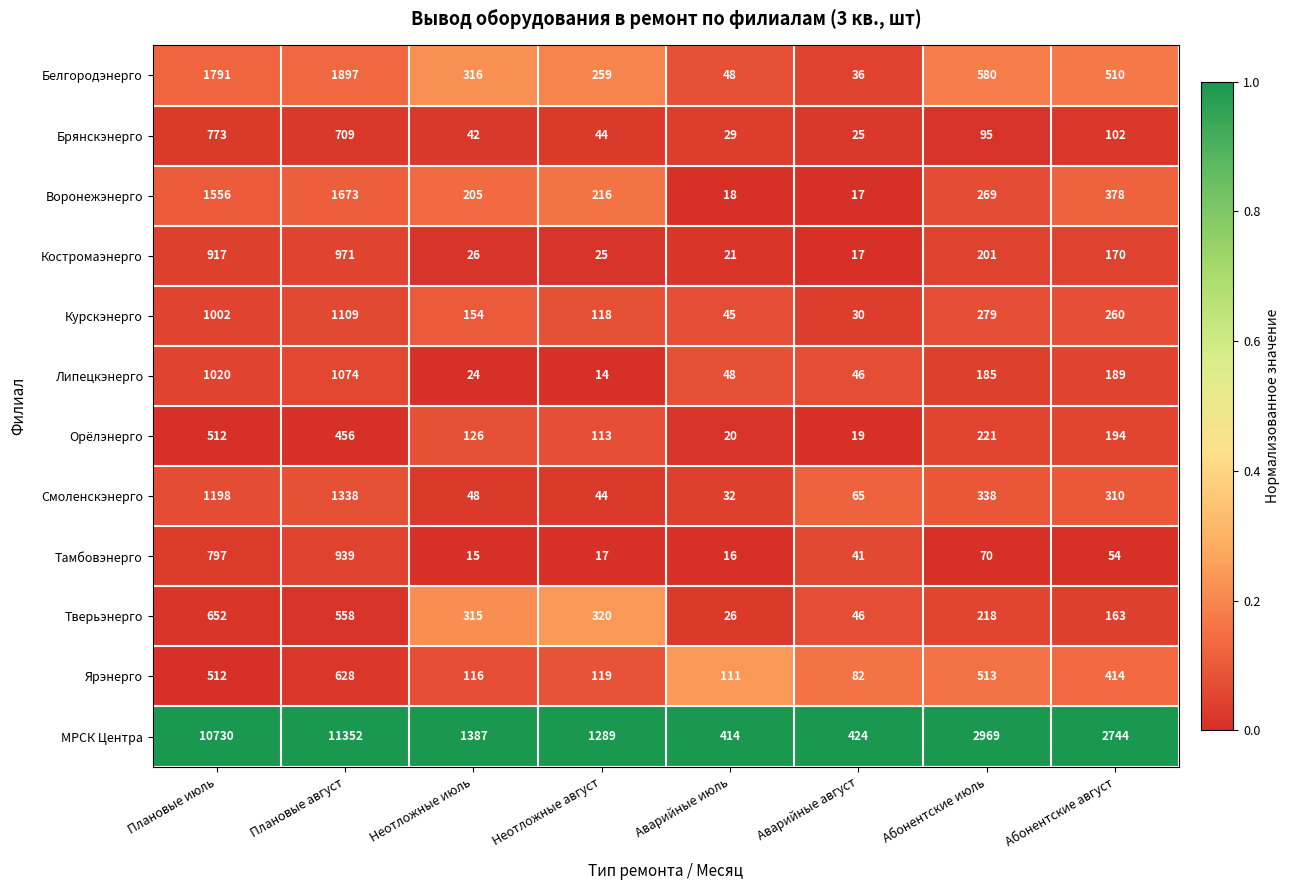

At which category does the chart reach its peak across all series?

Плановые август